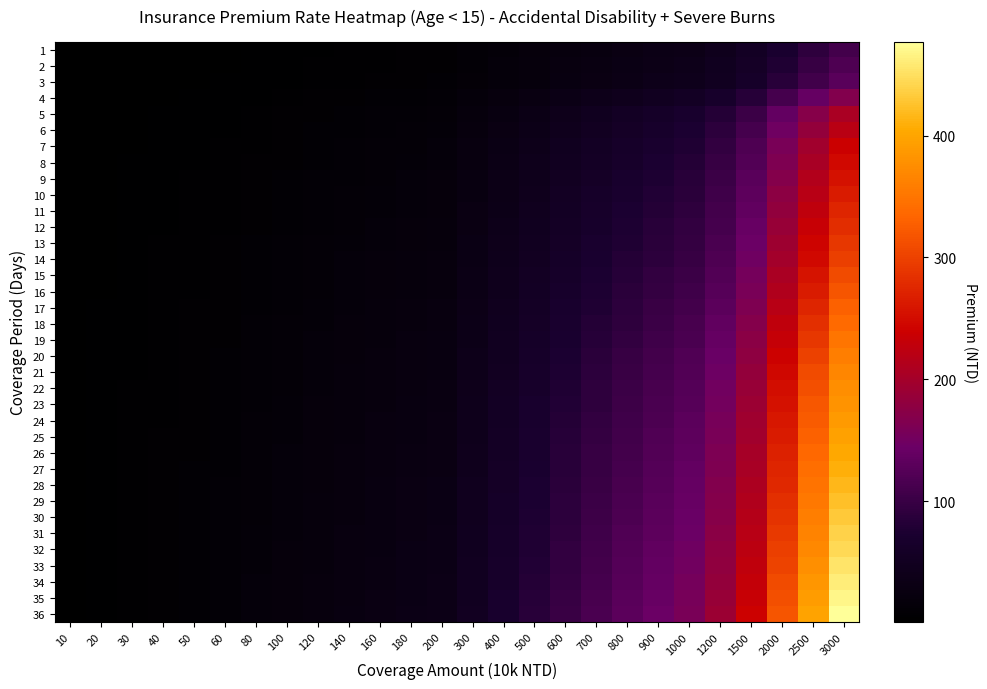

List the series in order of their peak value, lowest first.

1, 2, 3, 4, 5, 6, 7, 8, 9, 10, 11, 12, 13, 14, 15, 16, 17, 18, 19, 20, 21, 22, 23, 24, 25, 26, 27, 28, 29, 30, 31, 32, 33, 34, 35, 36